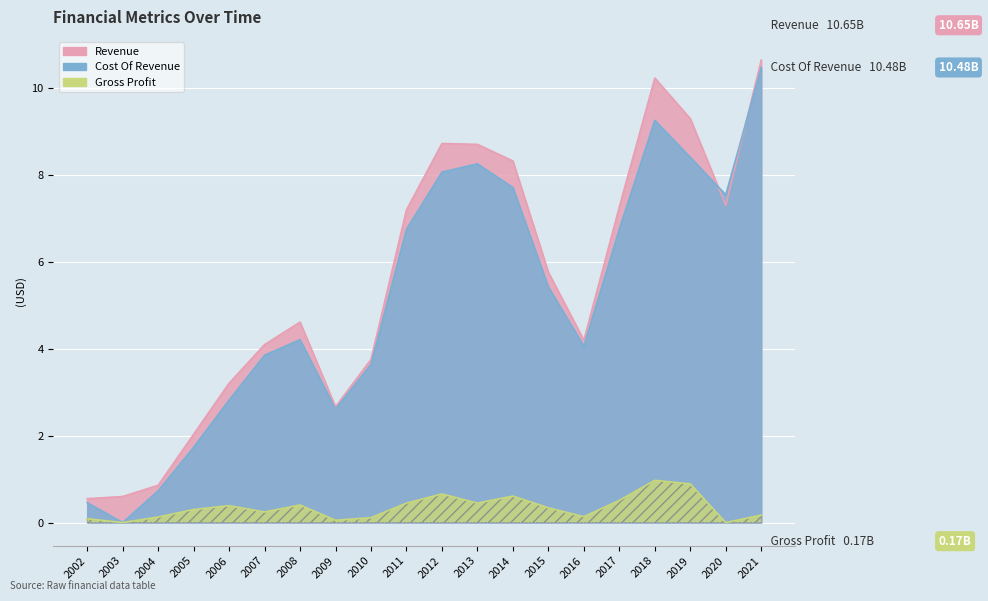

At which category does Cost Of Revenue reach its first local valley?

2003